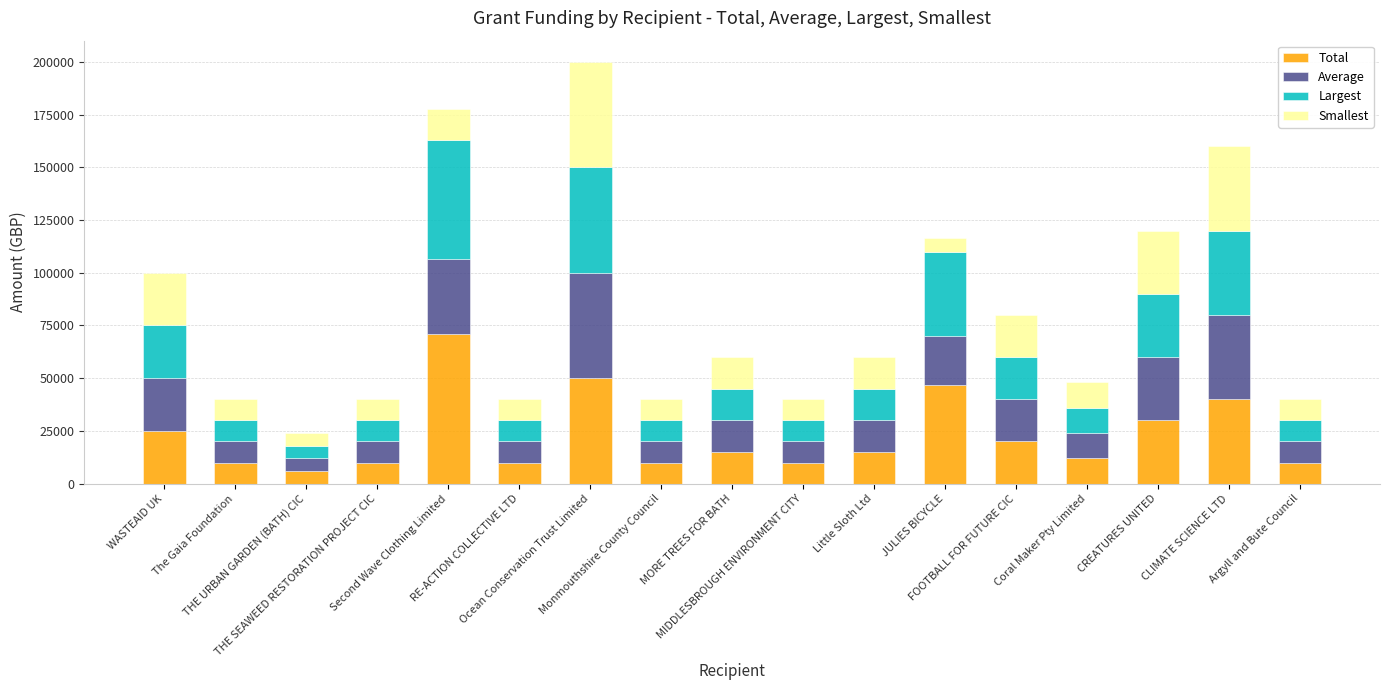

What is the sum of all Total values?

390654